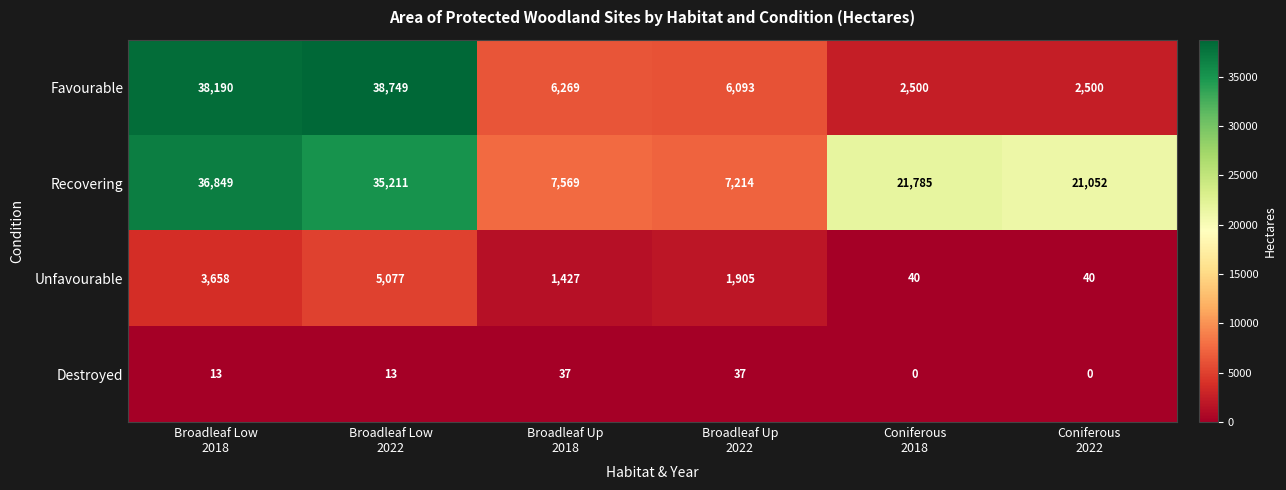

Which series has the largest total across all categories?

Recovering